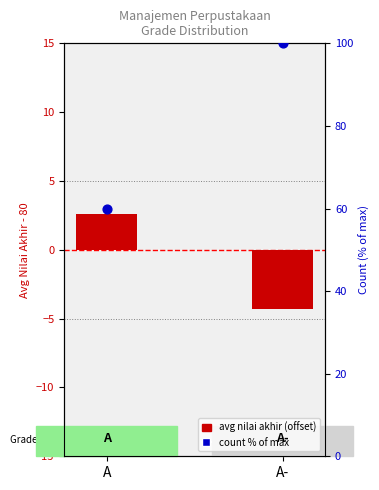

Which series reaches the minimum Y coordinate?

Avg Nilai Akhir (centered)